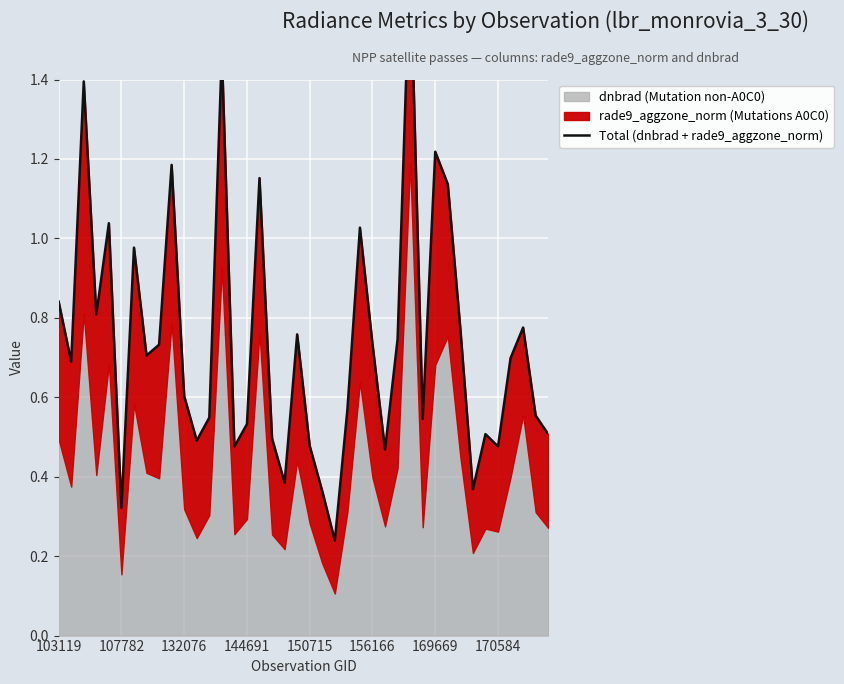

Is it true that the value at 150715 is 0.5?

True